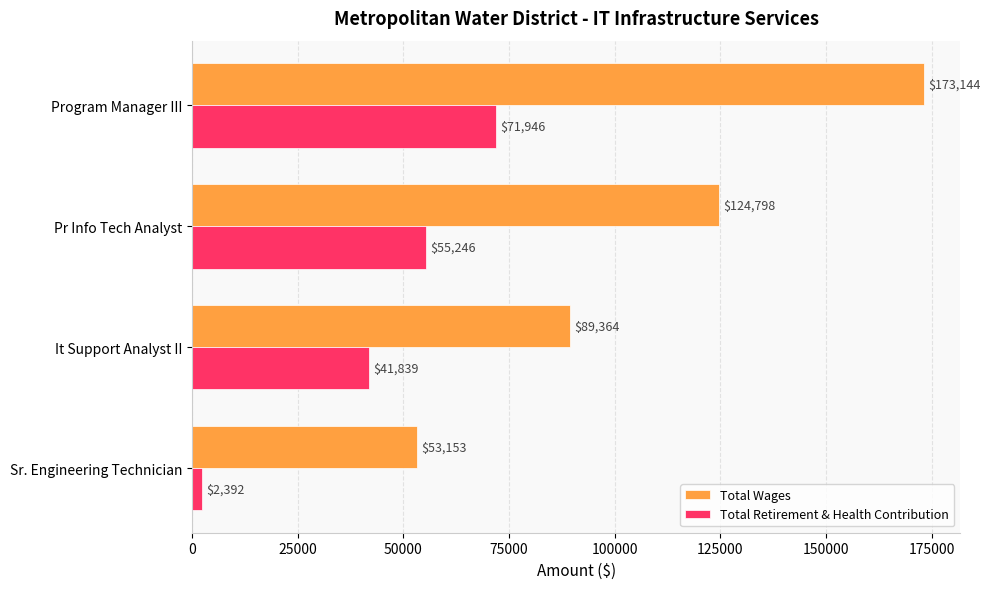

Is it true that Total Wages equals 201134 at Pr Info Tech Analyst?

False